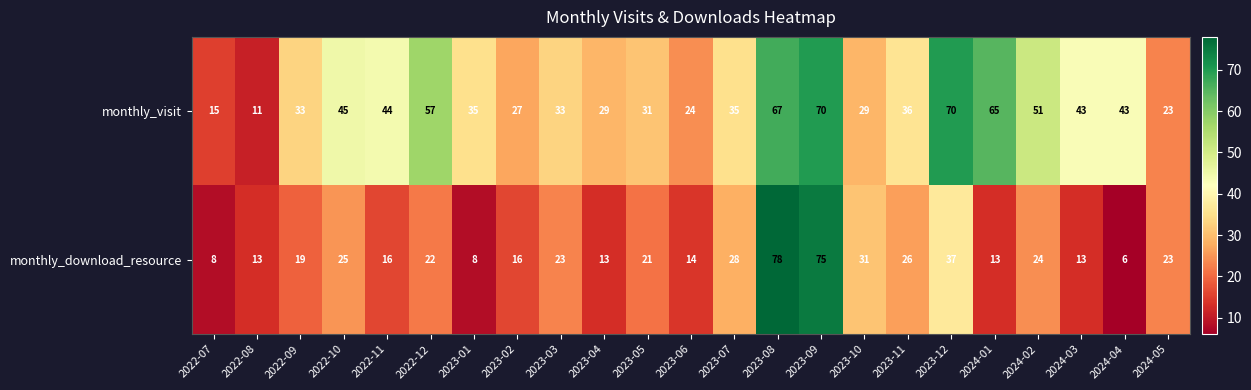

How many categories are shown in the chart?

23